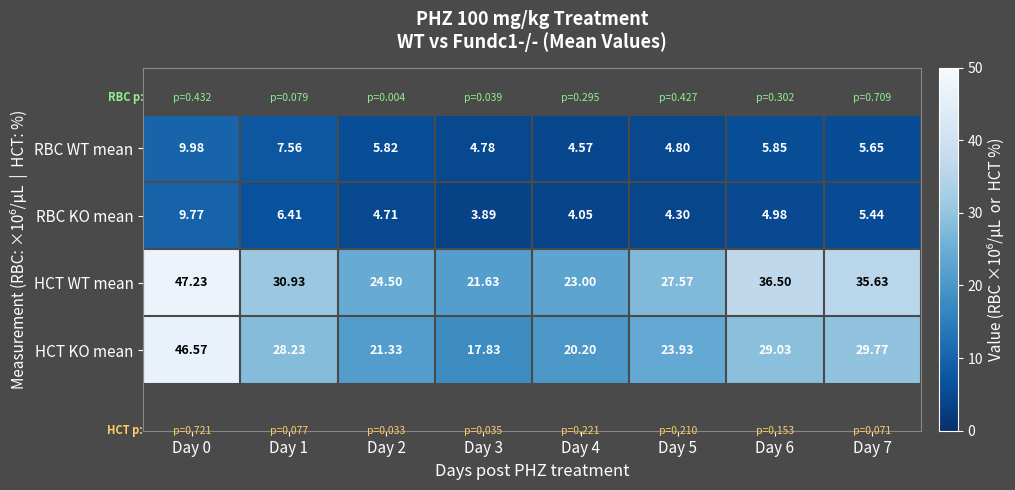

What is the total value across all series at Day 1?

73.1